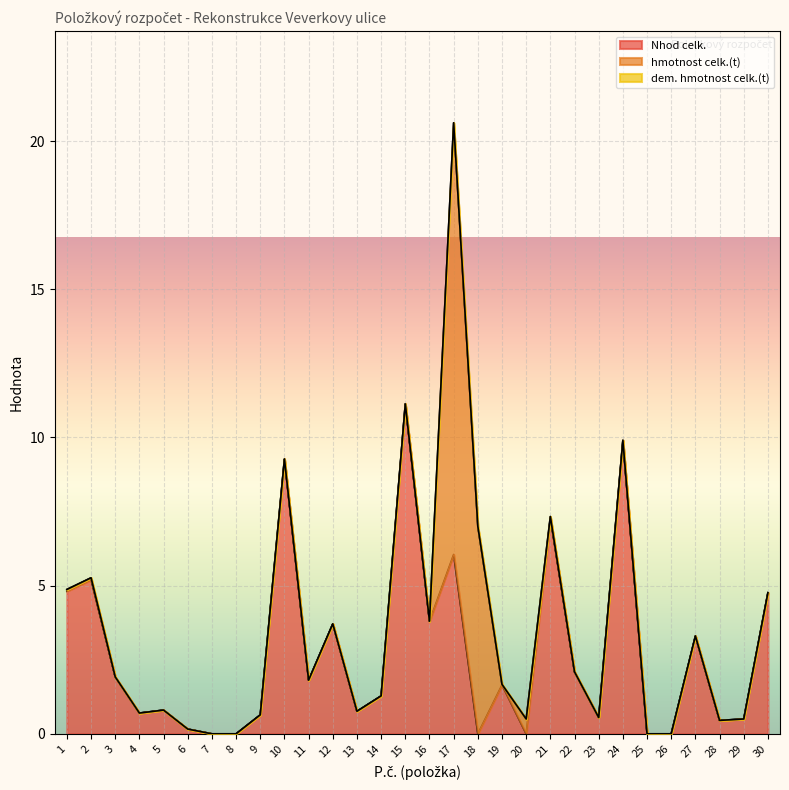

At which label is hmotnost celk.(t) closest to 7?

18